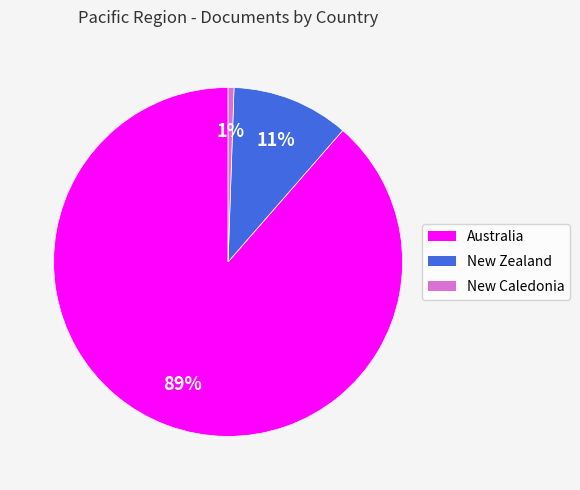

To the nearest percent, what is the combined percentage of Australia and New Caledonia?

89%